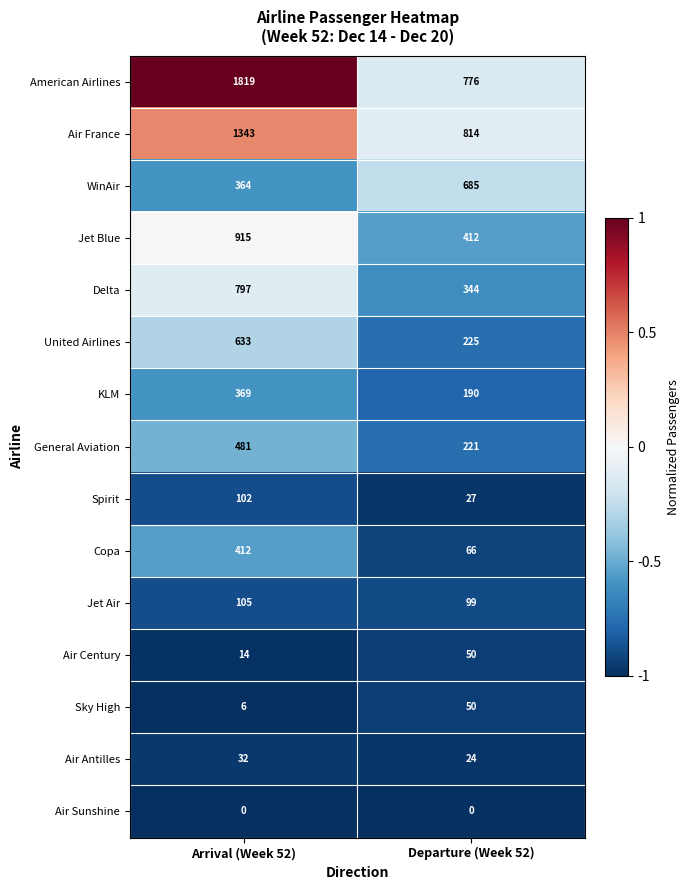

Reading right to left, extract all data points from this chart.

American Airlines: Departure (Week 52)=776	Arrival (Week 52)=1819
Air France: Departure (Week 52)=814	Arrival (Week 52)=1343
WinAir: Departure (Week 52)=685	Arrival (Week 52)=364
Jet Blue: Departure (Week 52)=412	Arrival (Week 52)=915
Delta: Departure (Week 52)=344	Arrival (Week 52)=797
United Airlines: Departure (Week 52)=225	Arrival (Week 52)=633
KLM: Departure (Week 52)=190	Arrival (Week 52)=369
General Aviation: Departure (Week 52)=221	Arrival (Week 52)=481
Spirit: Departure (Week 52)=27	Arrival (Week 52)=102
Copa: Departure (Week 52)=66	Arrival (Week 52)=412
Jet Air: Departure (Week 52)=99	Arrival (Week 52)=105
Air Century: Departure (Week 52)=50	Arrival (Week 52)=14
Sky High: Departure (Week 52)=50	Arrival (Week 52)=6
Air Antilles: Departure (Week 52)=24	Arrival (Week 52)=32
Air Sunshine: Departure (Week 52)=0	Arrival (Week 52)=0